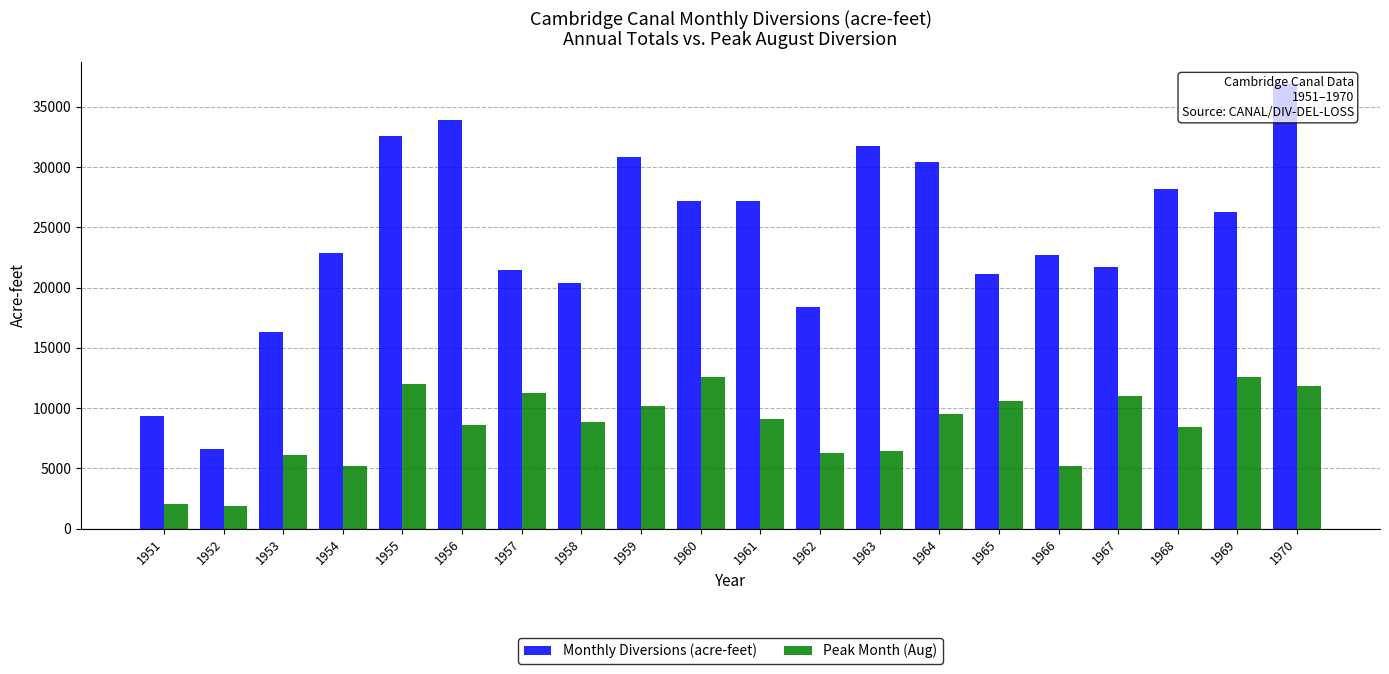

At which label does Monthly Diversions (acre-feet) reach its peak?

1970